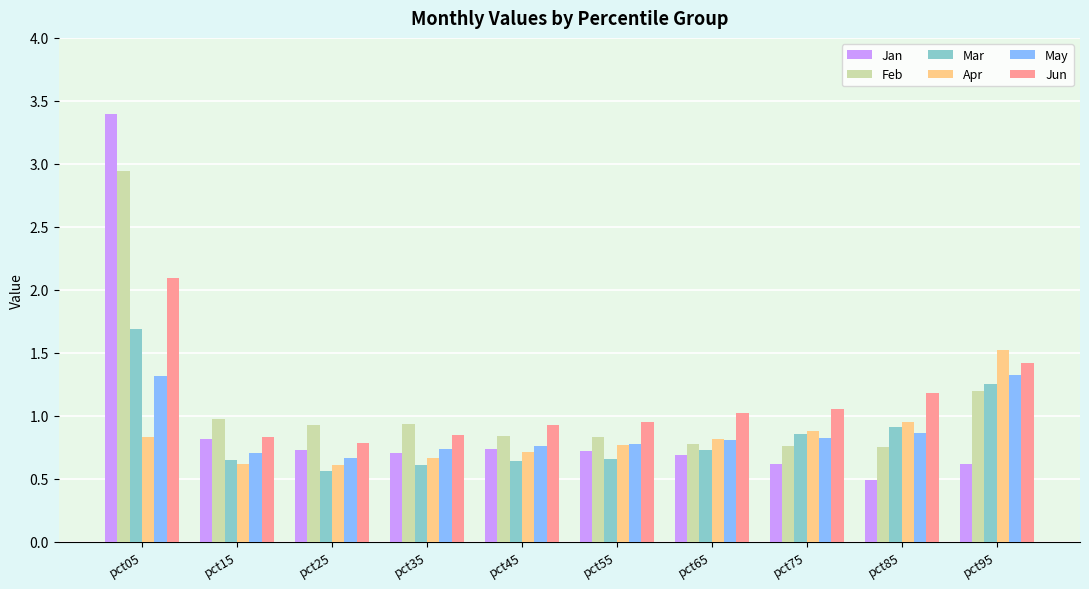

What is the difference between the second highest and second lowest values in the Apr series?

0.3